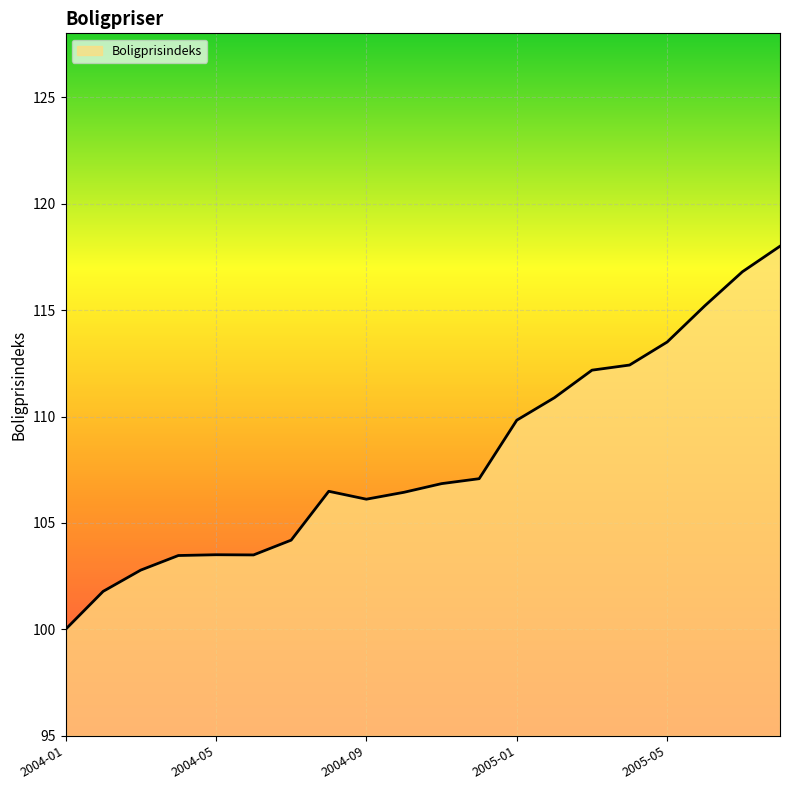

What is the difference between the maximum and minimum values?

18.0